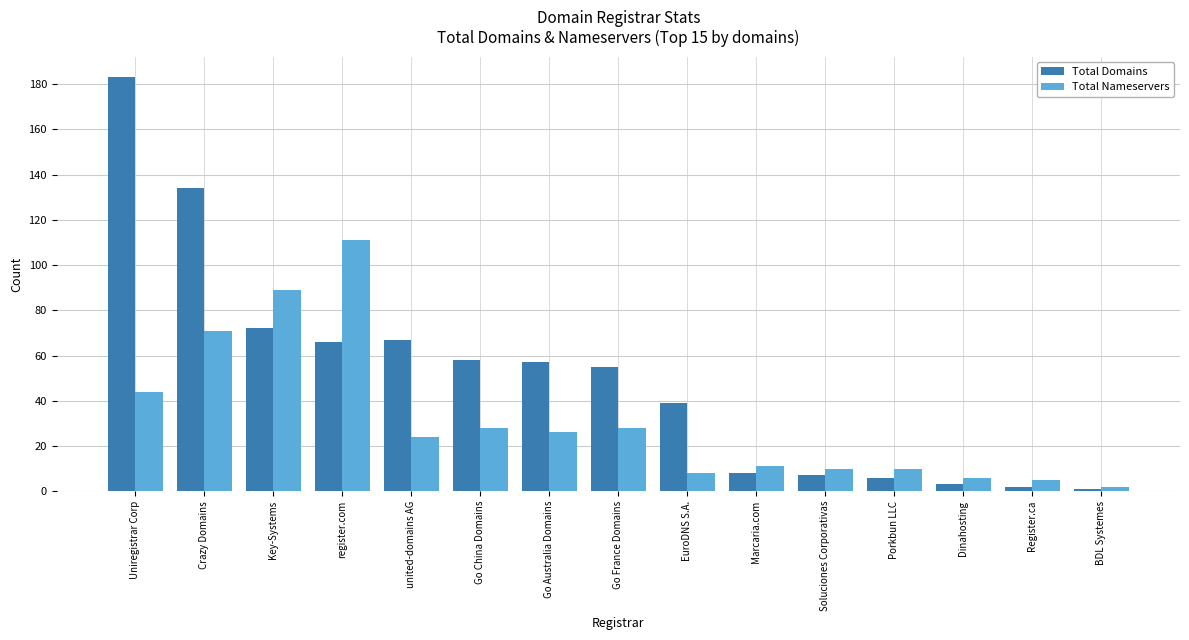

At Key-Systems, list the series in order from smallest to largest.

Total Domains, Total Nameservers